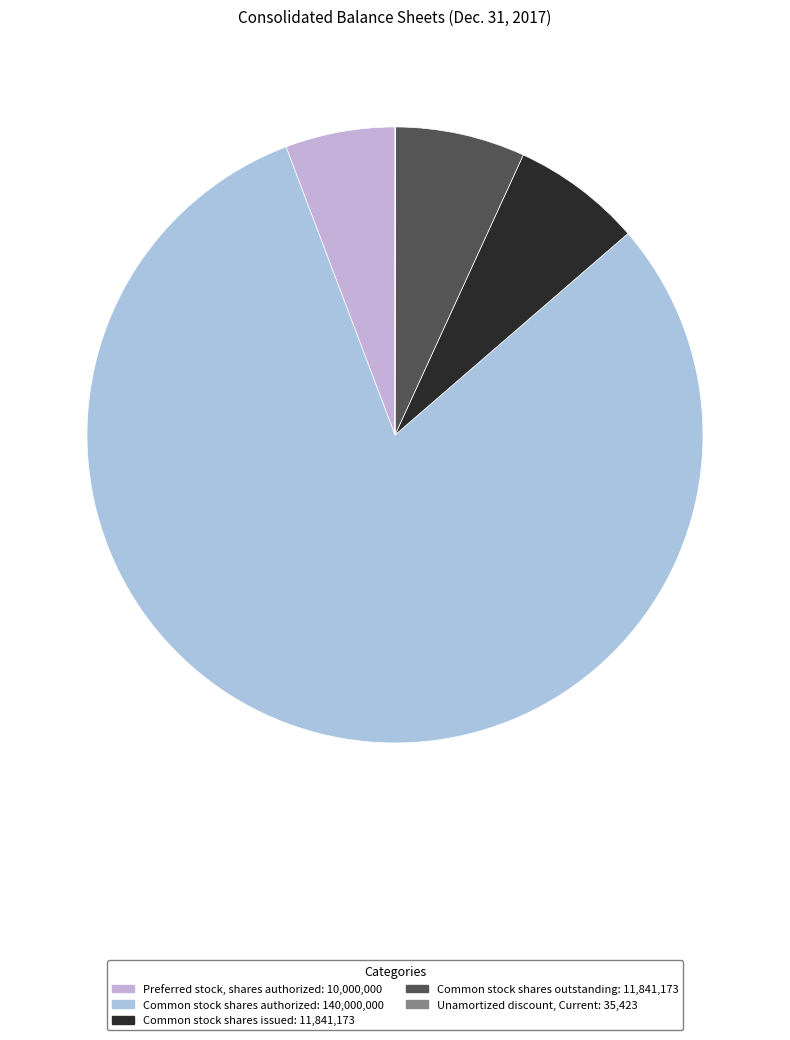

Which slice is the largest?

Common stock shares authorized